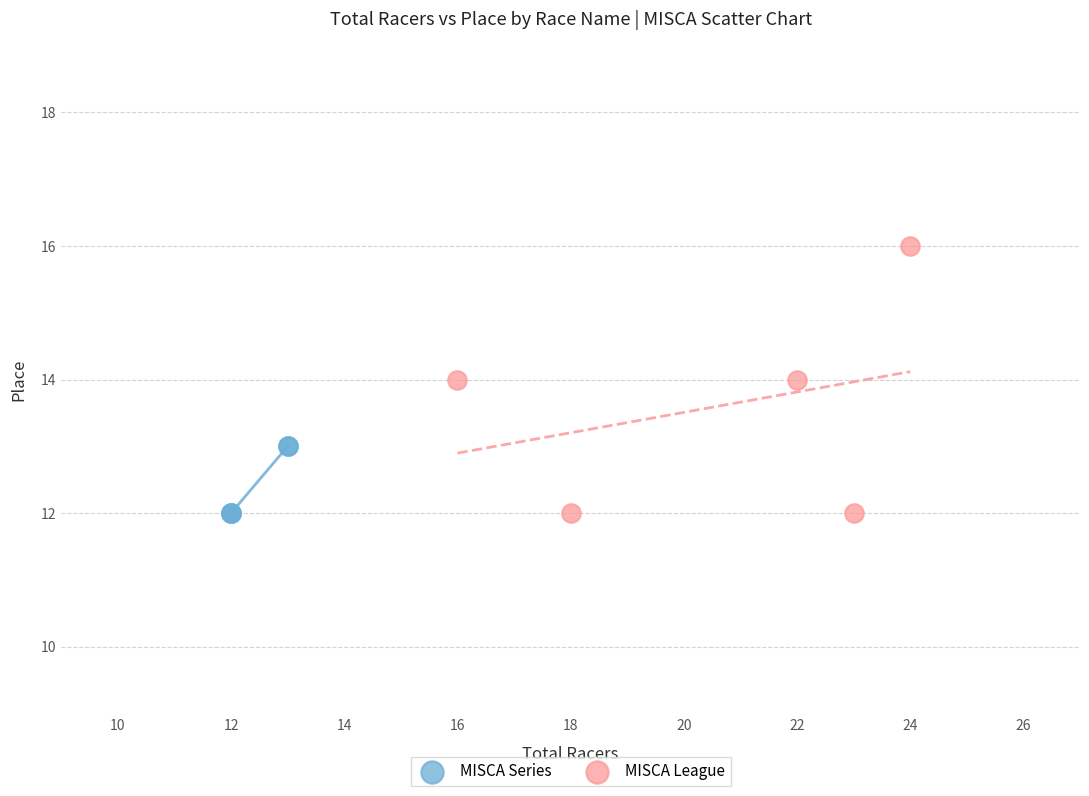

Which series contains the highest Y value?

MISCA League